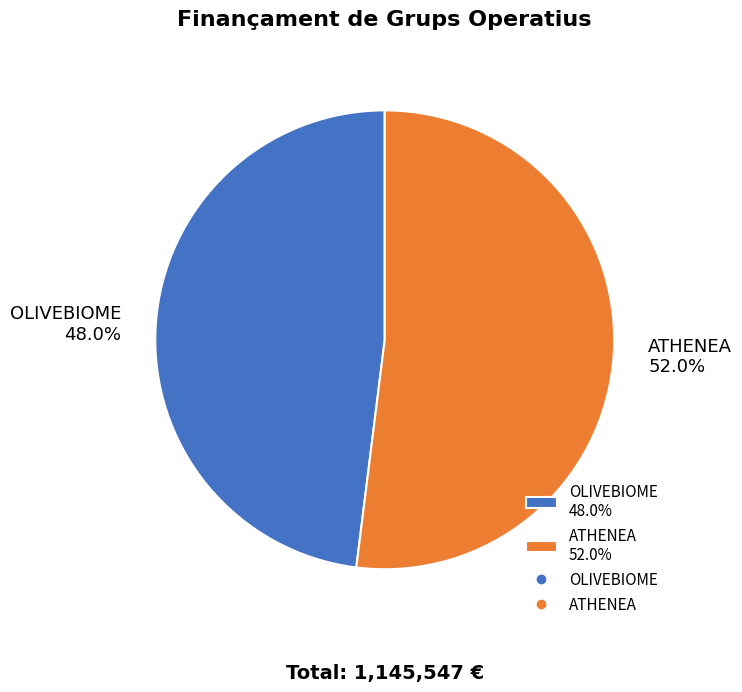

To the nearest percent, what percentage of the pie is OLIVEBIOME?

48%